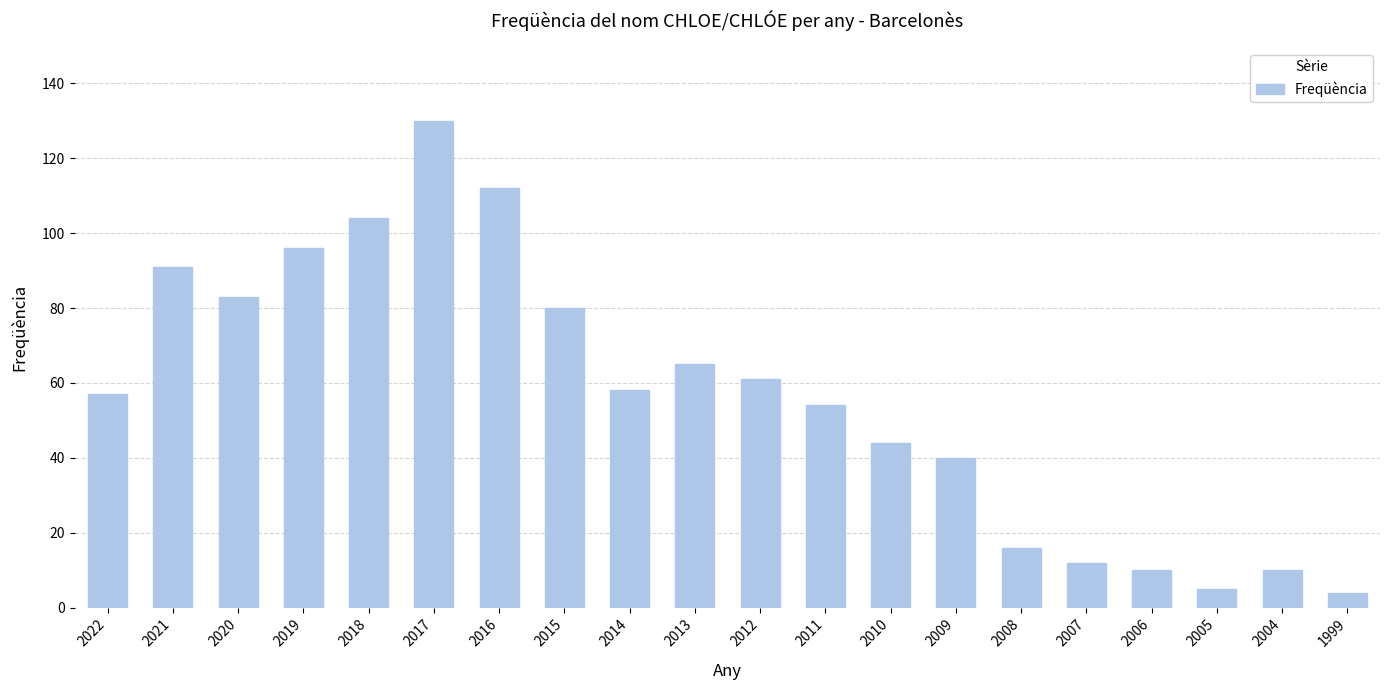

What is the change in value from 2015 to 2006?

-70